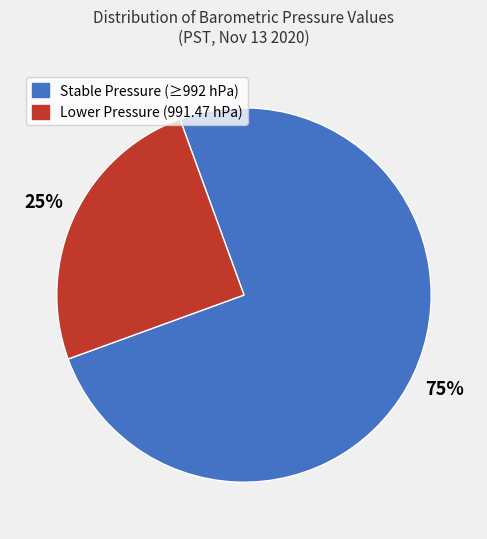

Is there any slice that represents more than half of the pie?

Yes